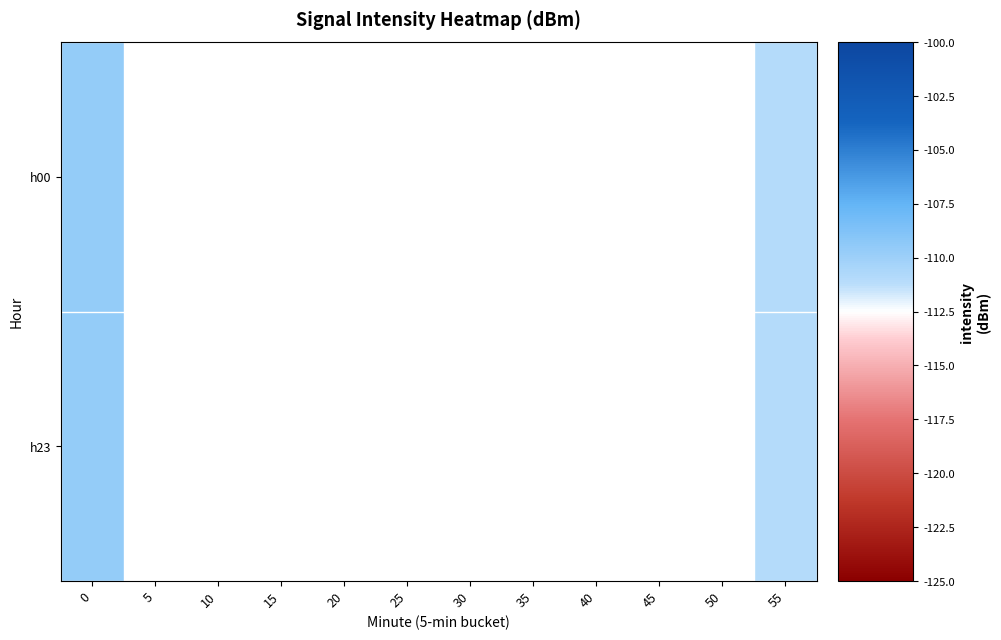

Rank the series by their maximum value, from lowest to highest.

h00, h23